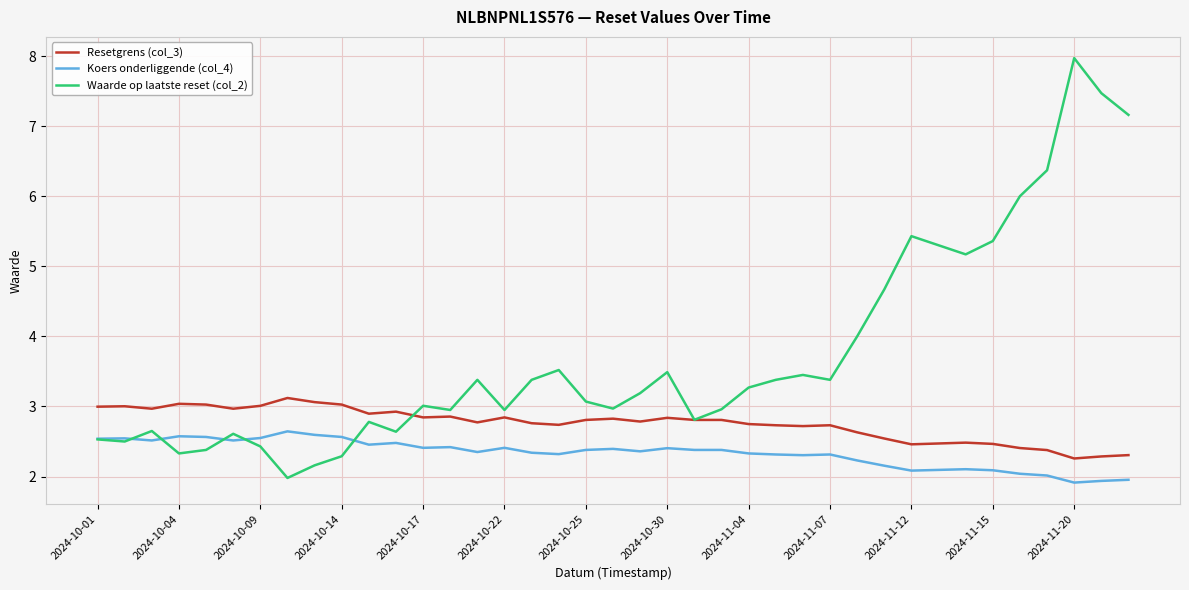

List the series in order of their overall mean, lowest first.

Koers onderliggende (col_4), Resetgrens (col_3), Waarde op laatste reset (col_2)